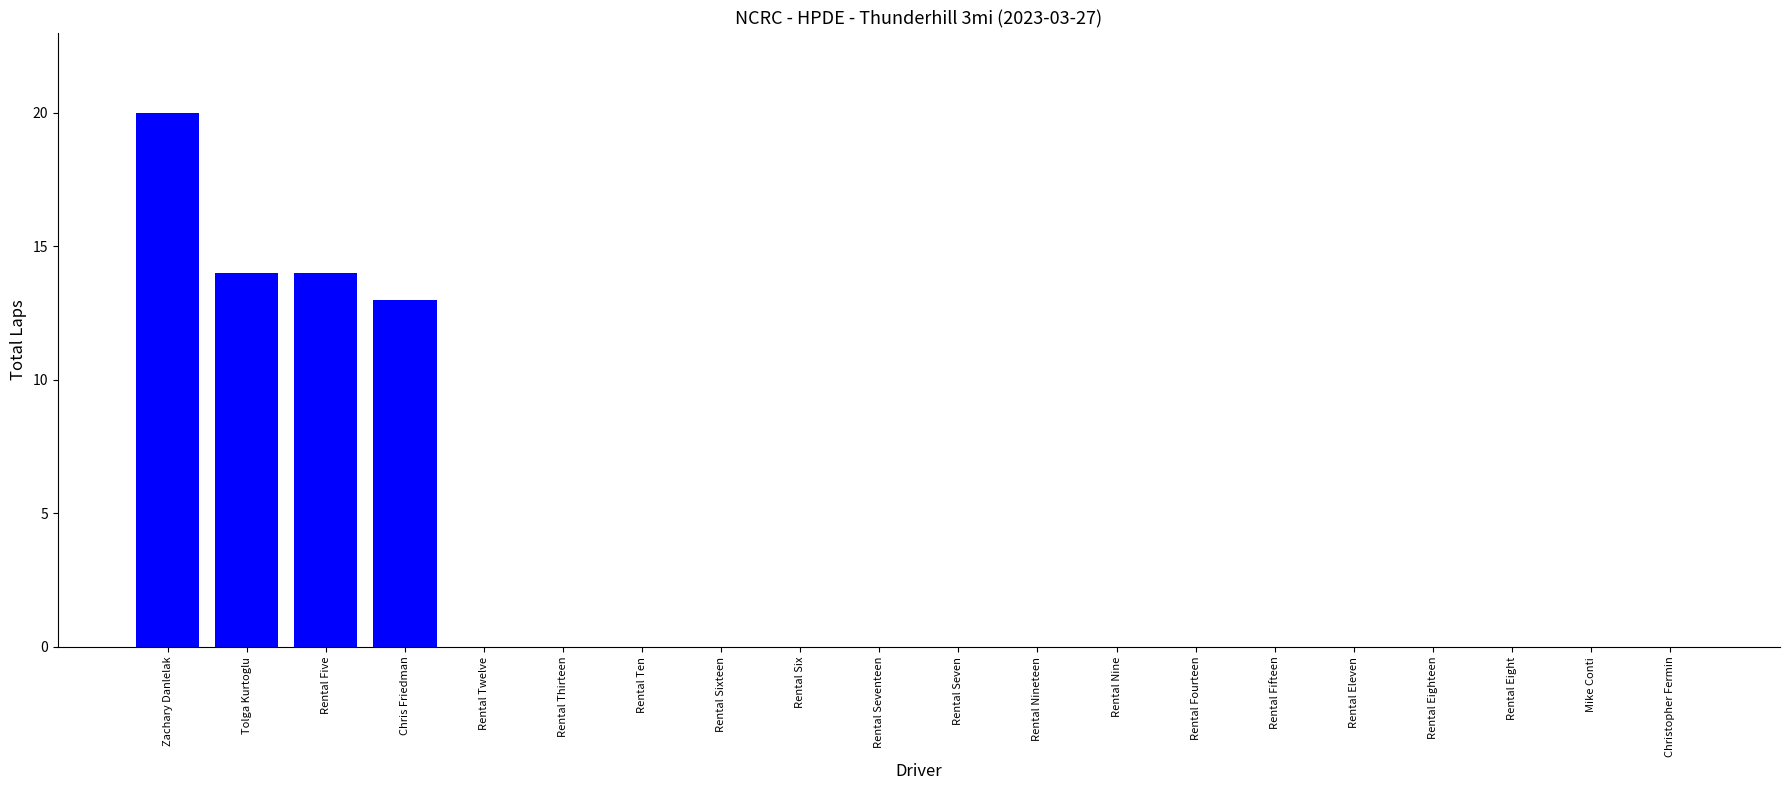

The value at Mike Conti is 0. True or false?

True